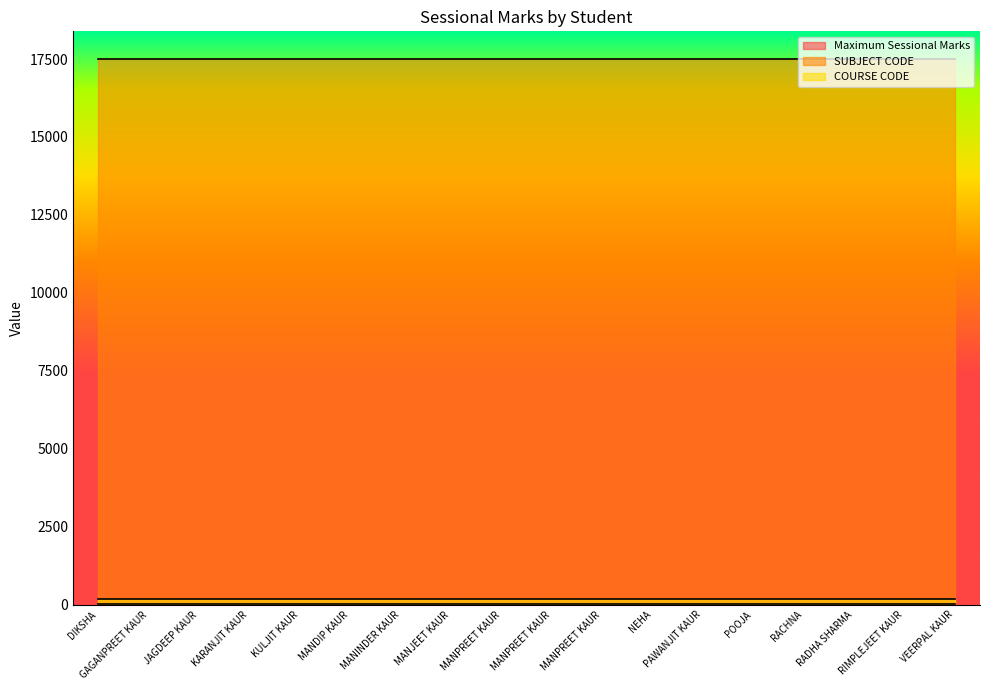

Reading left to right, extract all data points from this chart.

Maximum Sessional Marks: 20	20	20	20	20	20	20	20	20	20	20	20	20	20	20	20	20	20
SUBJECT CODE: 17512	17512	17512	17512	17512	17512	17512	17512	17512	17512	17512	17512	17512	17512	17512	17512	17512	17512
COURSE CODE: 175	175	175	175	175	175	175	175	175	175	175	175	175	175	175	175	175	175